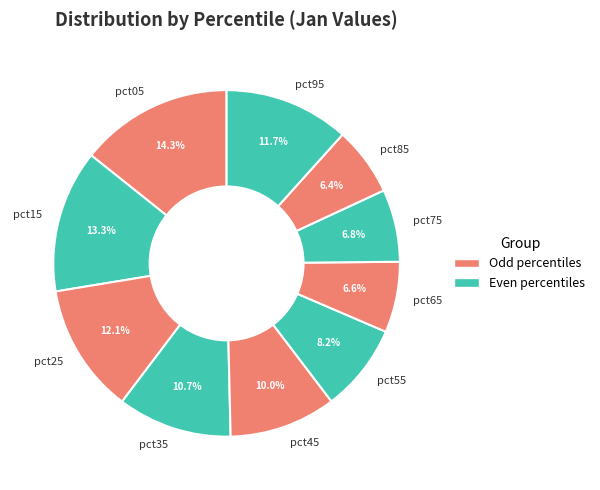

To the nearest percent, what is the combined percentage of pct25 and pct75?

19%